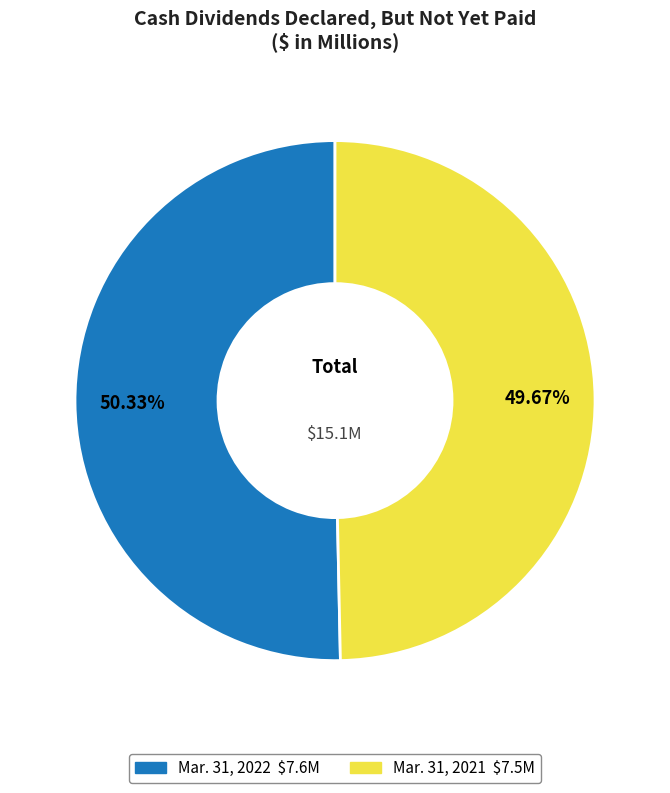

Is Mar. 31, 2021 the majority of the pie?

No